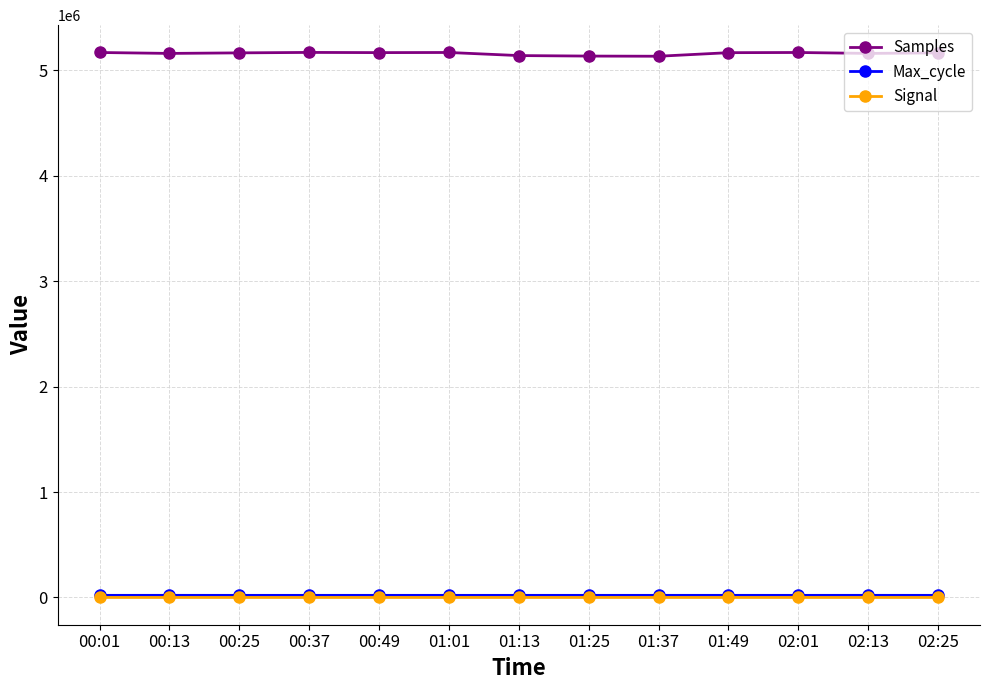

What is the label of the 10th point from the right?

00:37